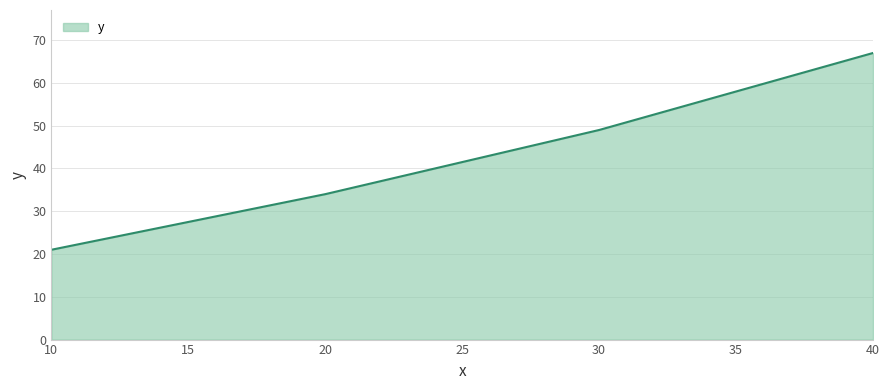

Rank the categories by value from lowest to highest.

10, 20, 30, 40